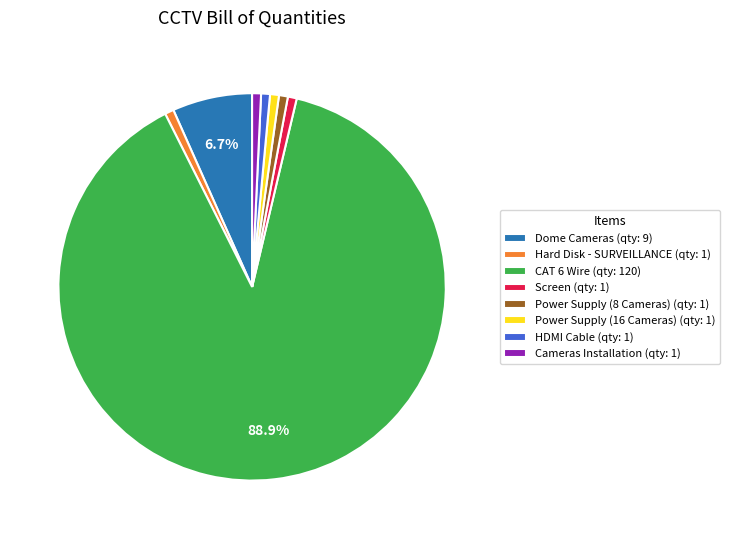

How many slices are in this pie chart?

8